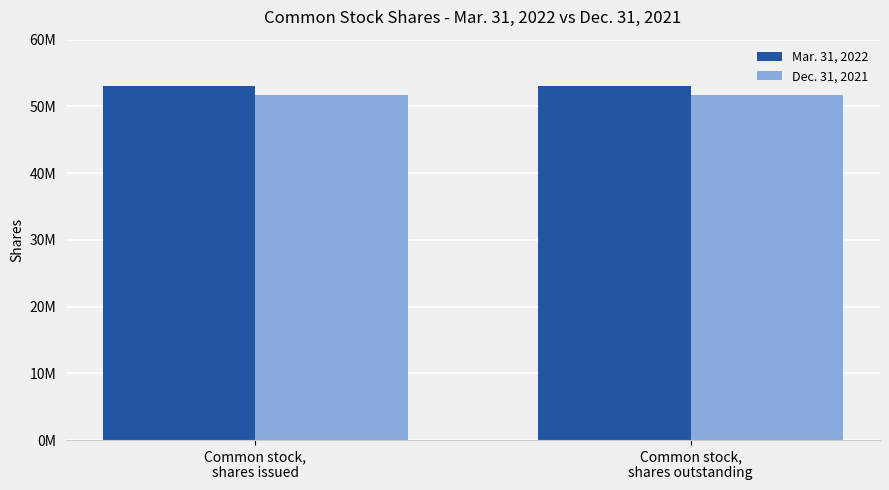

What value does the Dec. 31, 2021 series have at Common stock,
shares outstanding?

51711809